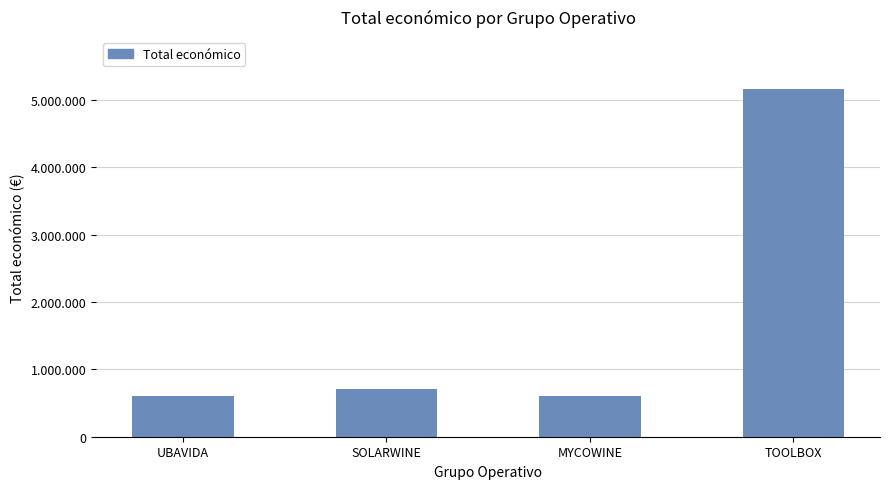

Reading left to right, list all the values displayed in this chart.

607342.0	706697.0	602295.4	5163335.0